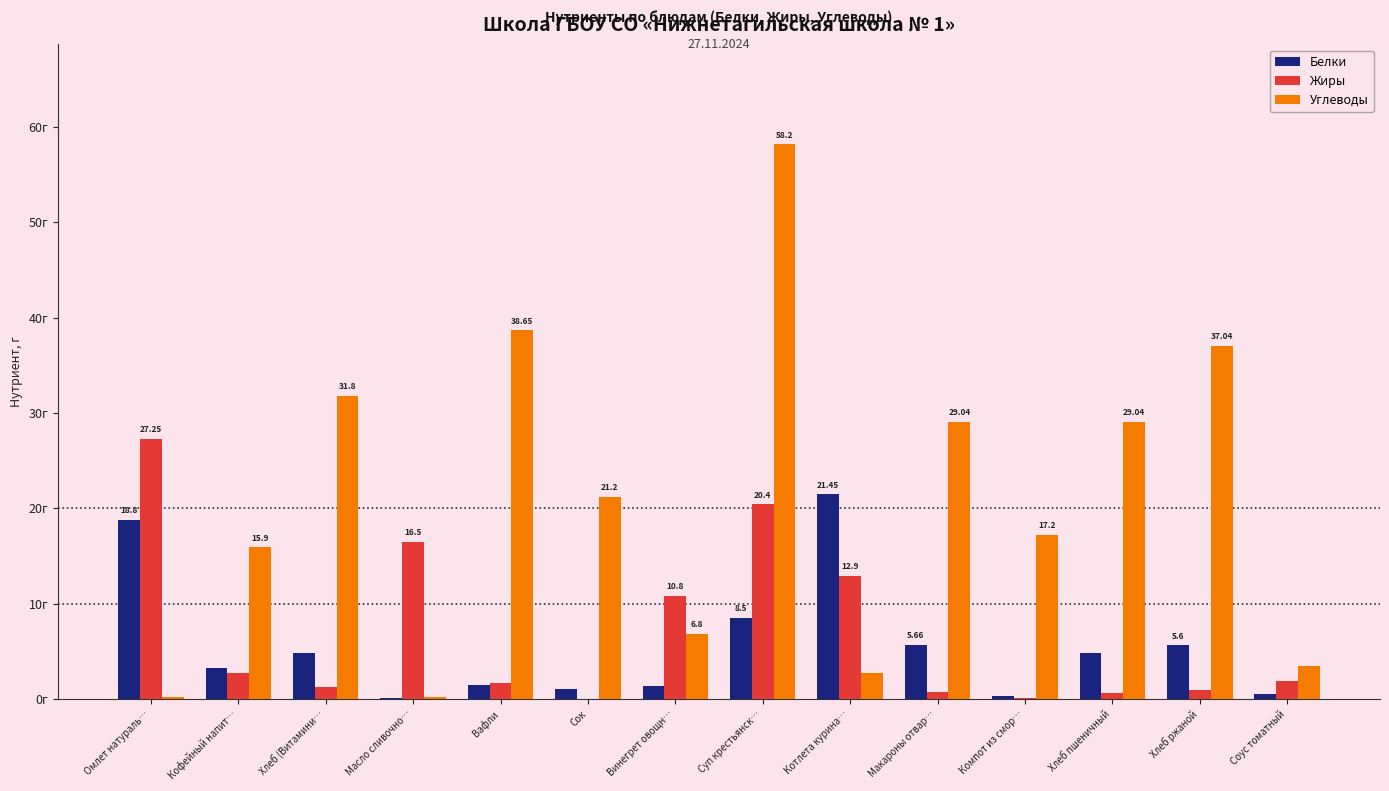

Does the chart contain stacked bars?

No